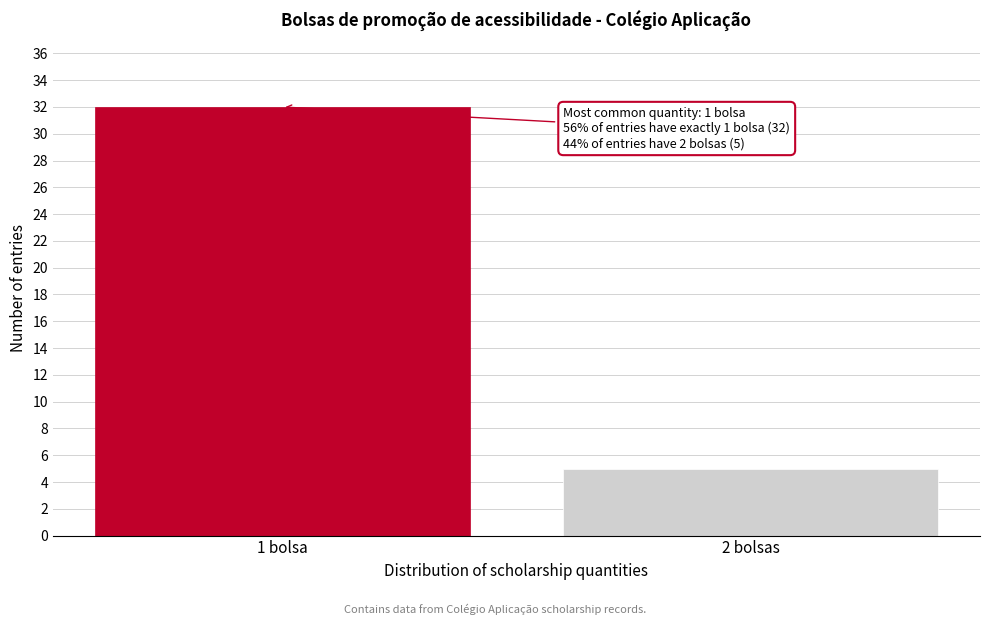

Reading left to right, transcribe all the data shown in this chart.

32	5